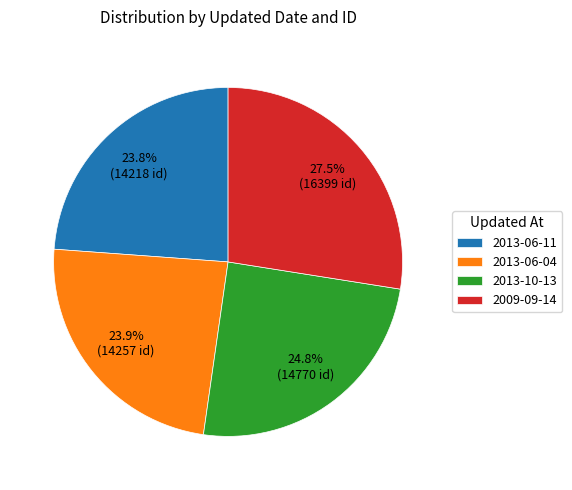

What portion of the pie excludes 2009-09-14?

72.5%